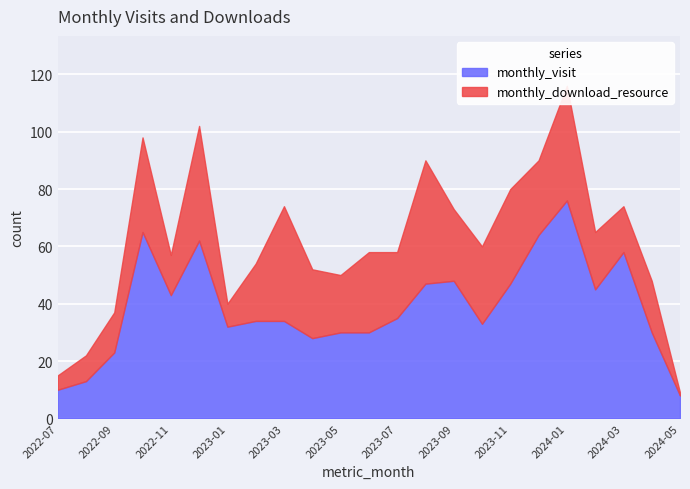

What is the difference between the maximum and second lowest values in the monthly_visit series?

66